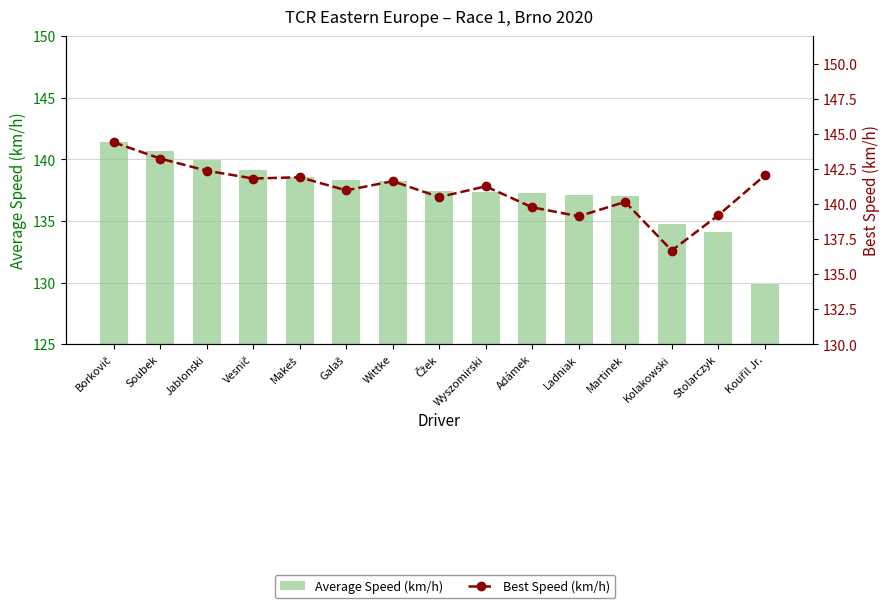

What is the difference between the highest and lowest values at Kouřil Jr.?

12.2